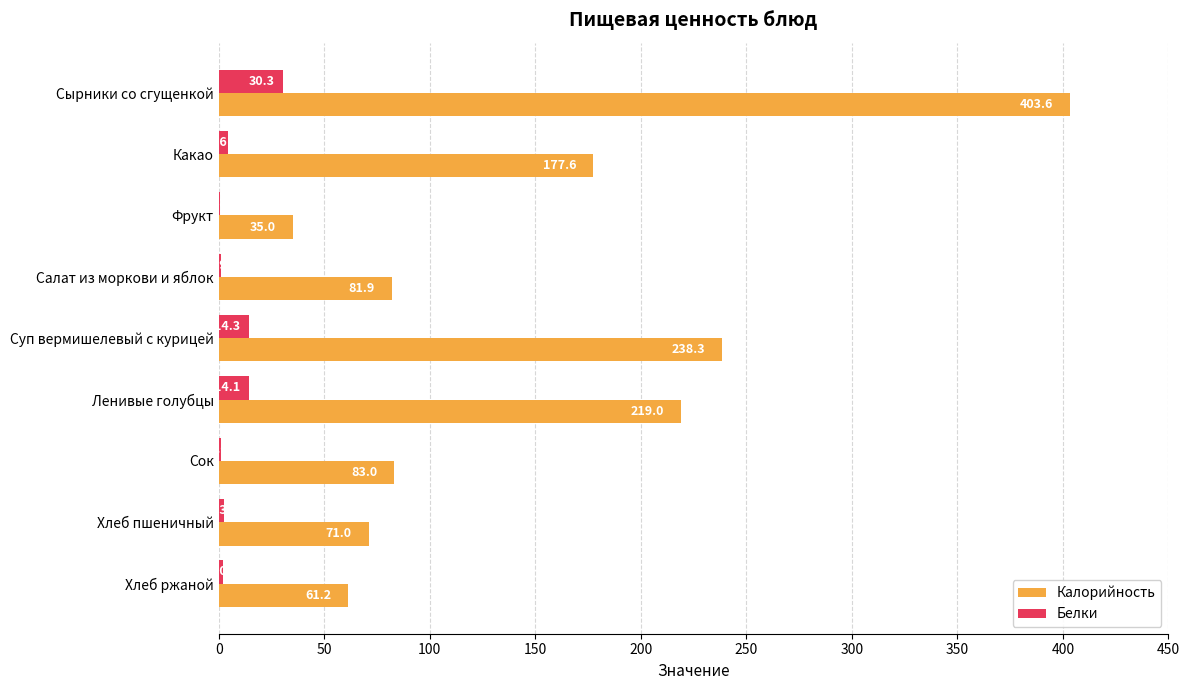

The value of Белки at Сырники со сгущенкой is 30.3. True or false?

True